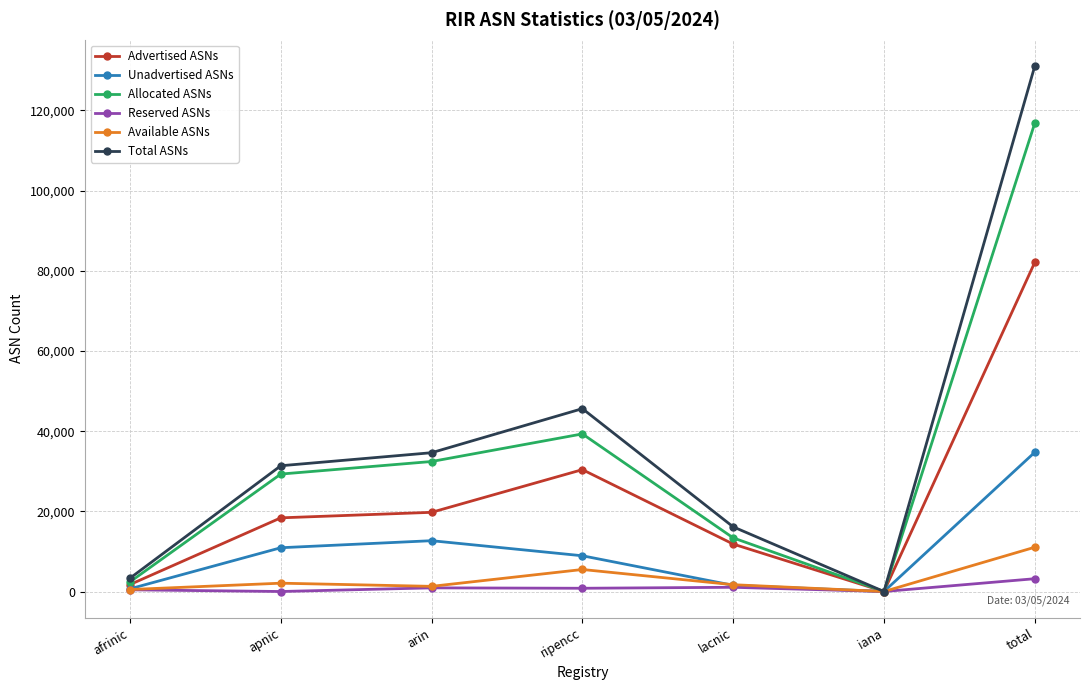

Rank the series by their maximum value, from lowest to highest.

Reserved ASNs, Available ASNs, Unadvertised ASNs, Advertised ASNs, Allocated ASNs, Total ASNs